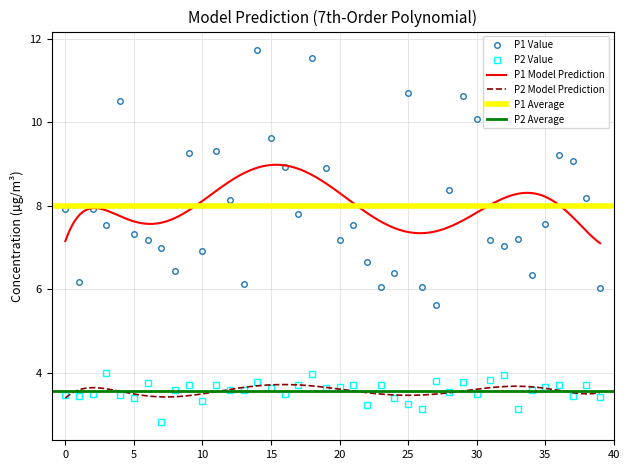

Rank the series at 03:41 from lowest to highest value.

P2, P1